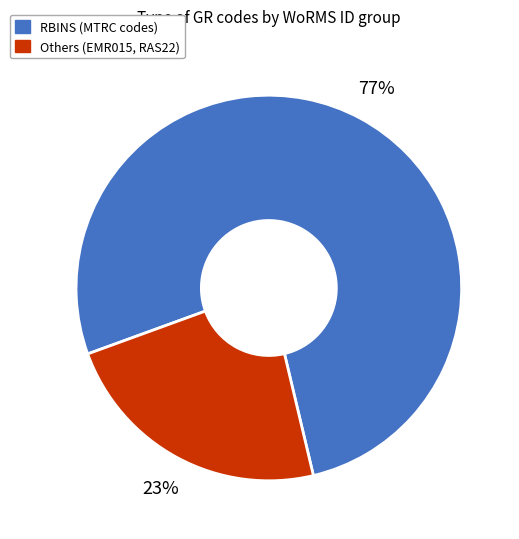

Is the sum of Others (EMR015, RAS22) and RBINS (MTRC codes) greater than half?

Yes